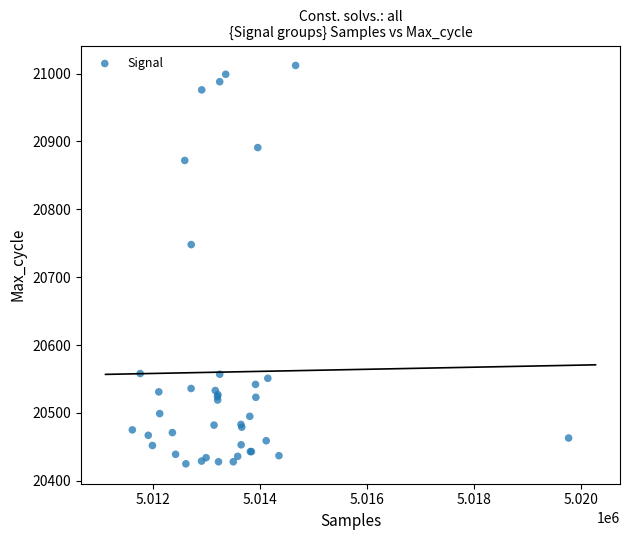

What Y value in the scatter plot is closest to 20718?

20748